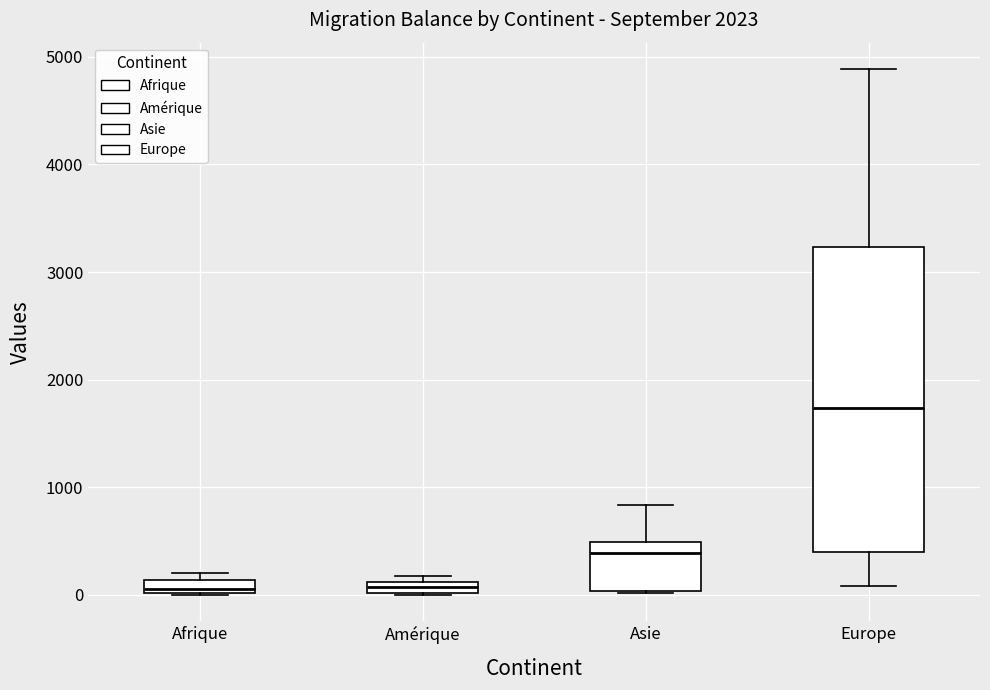

Where is the lower edge of the box for Amérique on the y-axis? The values are not printed on the chart, so give them approximately, as read against the axis.

0